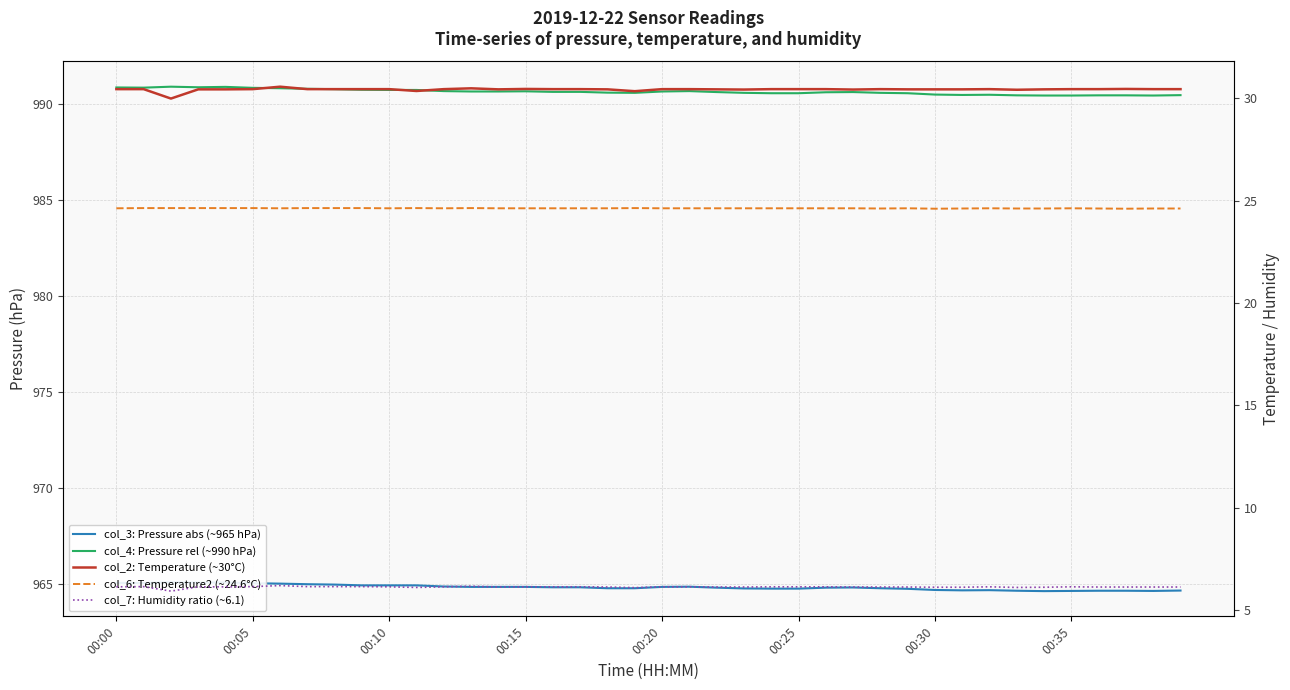

What are all the series names shown in the legend?

col_3: Pressure abs (~965 hPa), col_4: Pressure rel (~990 hPa), col_2: Temperature (~30°C), col_6: Temperature2 (~24.6°C), col_7: Humidity ratio (~6.1)